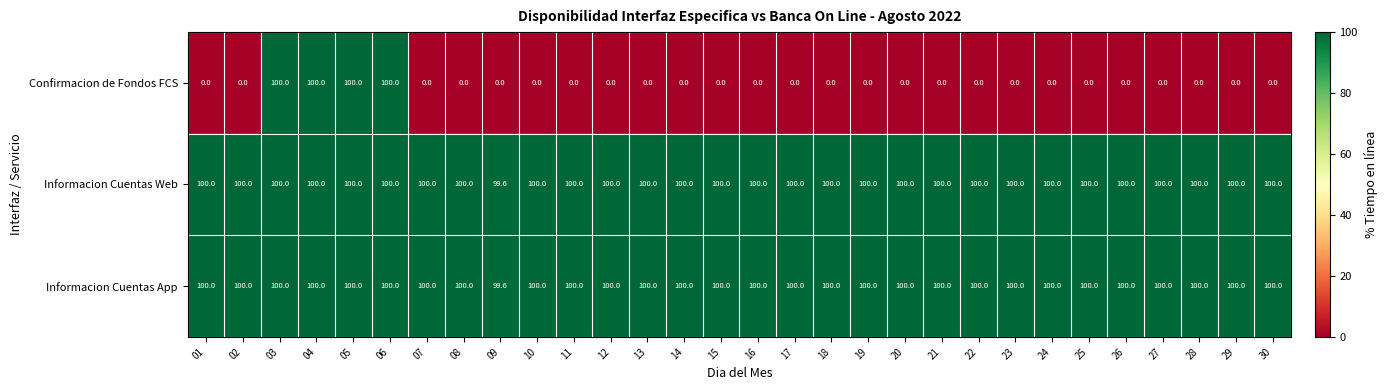

What is the maximum value for Informacion Cuentas Web?

100.0